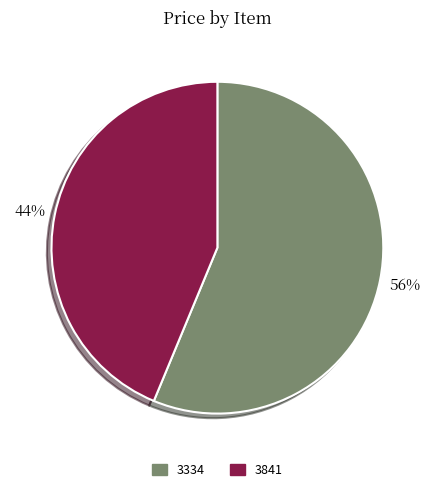

What percentage is the 3334 slice, to the nearest percent?

56%